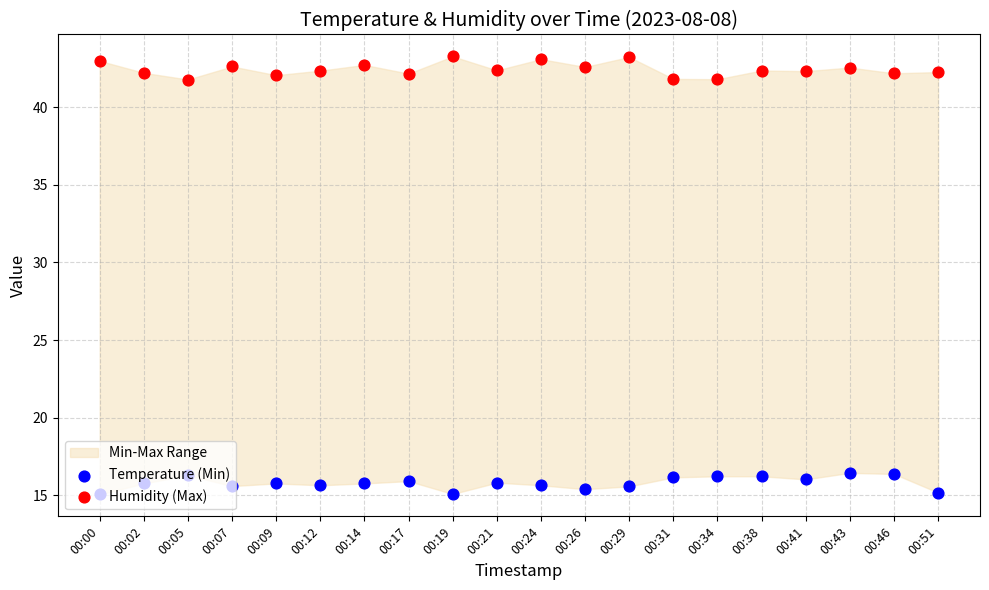

Which series has the largest Y range (max minus min)?

Humidity (Max)